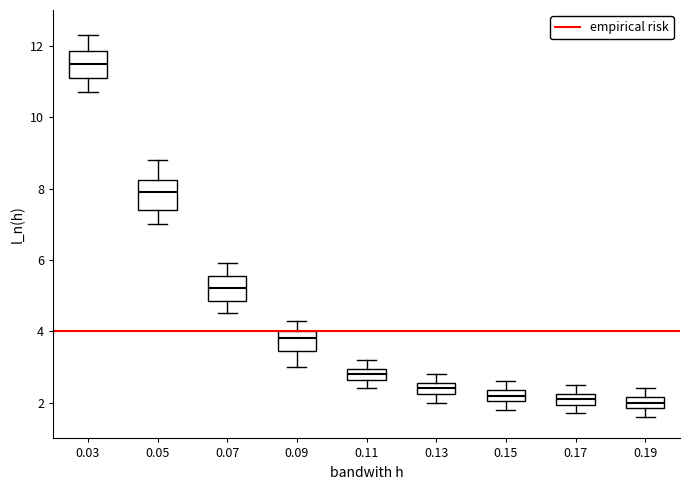

Where is the lower edge of the box at x = 0.07 on the y-axis? The values are not printed on the chart, so give them approximately, as read against the axis.

4.8